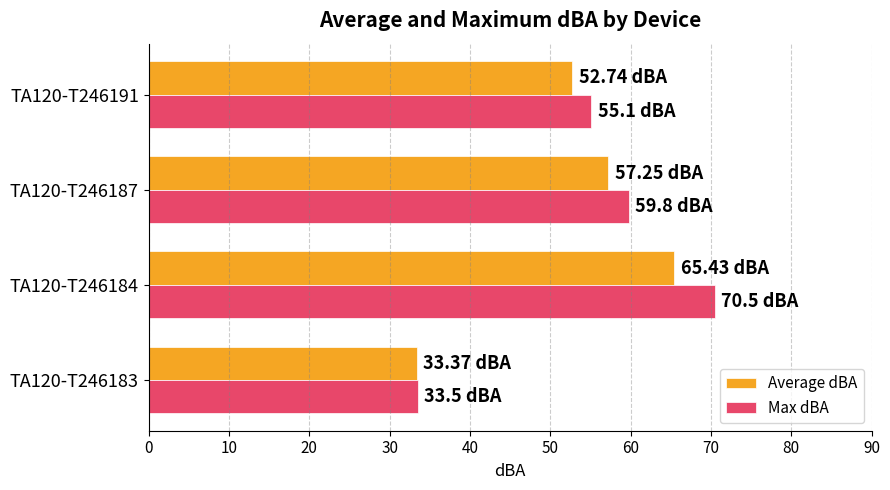

What is the maximum value for Average dBA?

65.4